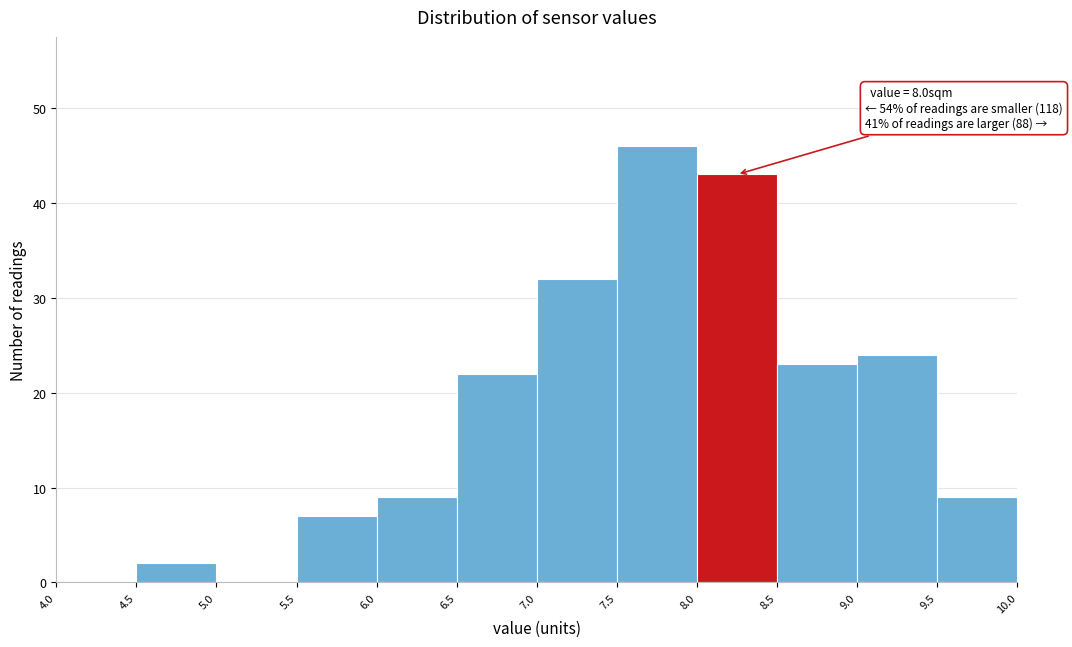

Which range on the x-axis has the tallest bar?

7.5 to 8.0